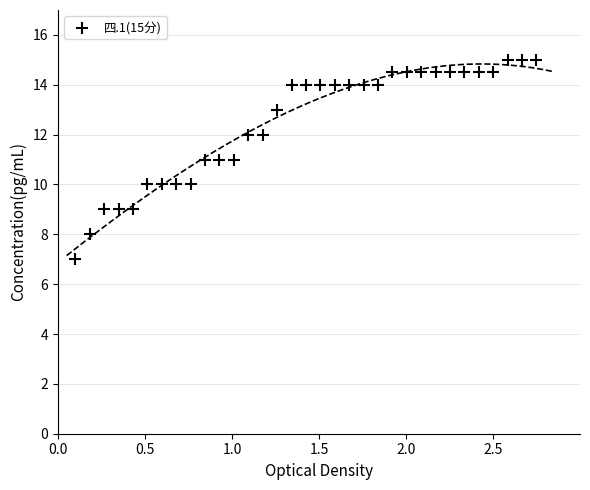

What is the range of X values (max minus min)?

2.6